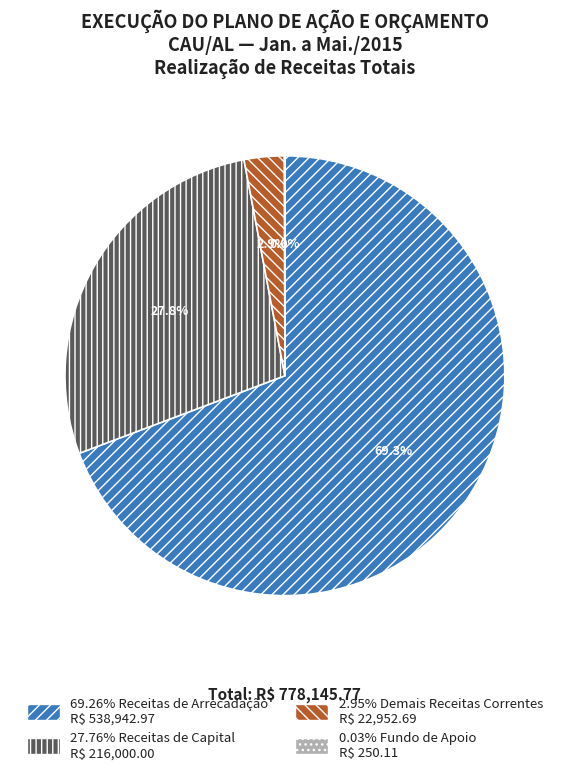

Is there any slice that represents more than half of the pie?

Yes